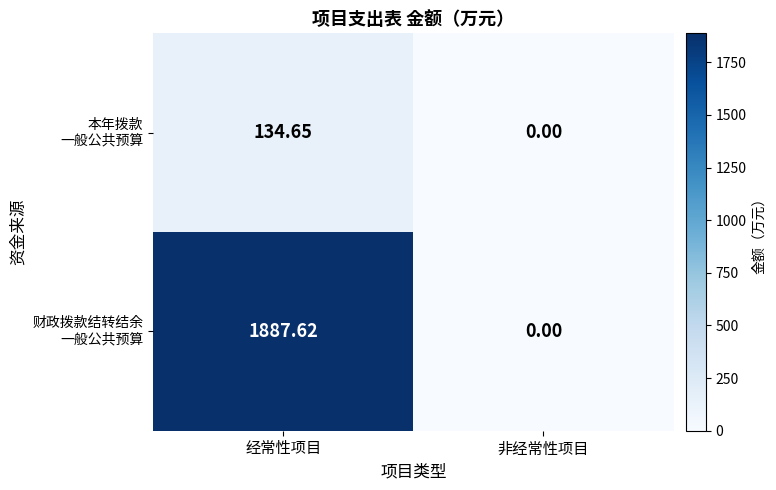

At which category is the sum across all series the highest?

经常性项目